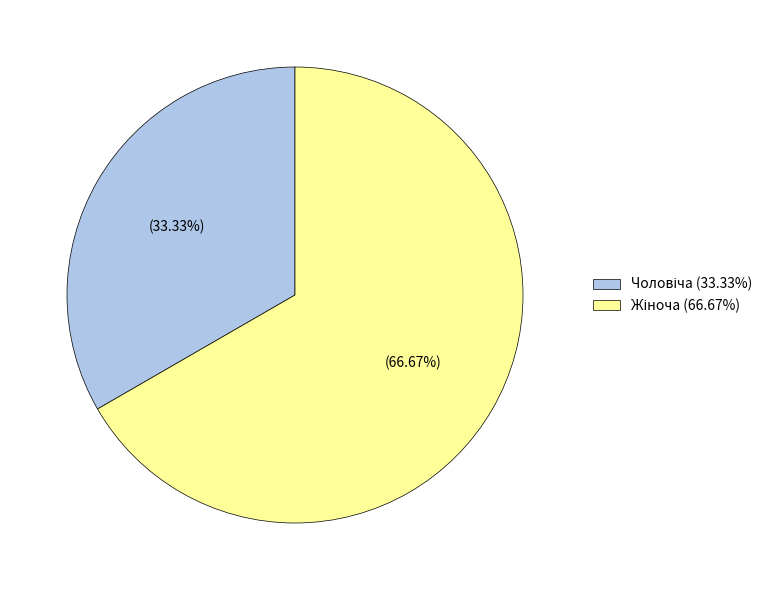

To the nearest percent, what percentage of the pie is Жіноча?

67%